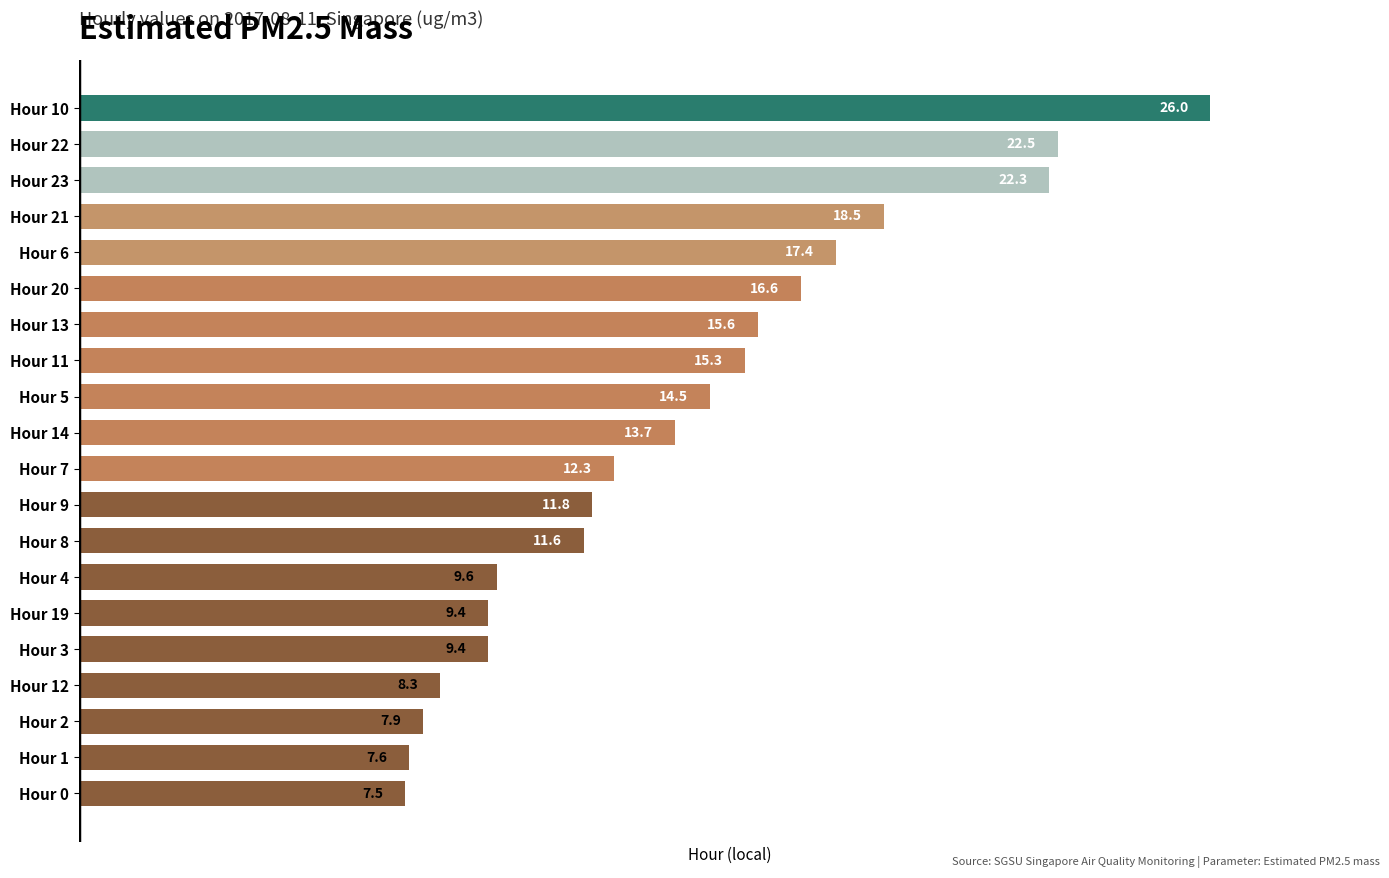

How many bars are there in total?

20